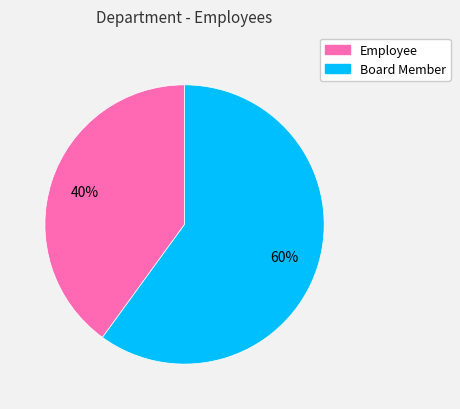

What percentage is the Board Member slice, to the nearest percent?

60%